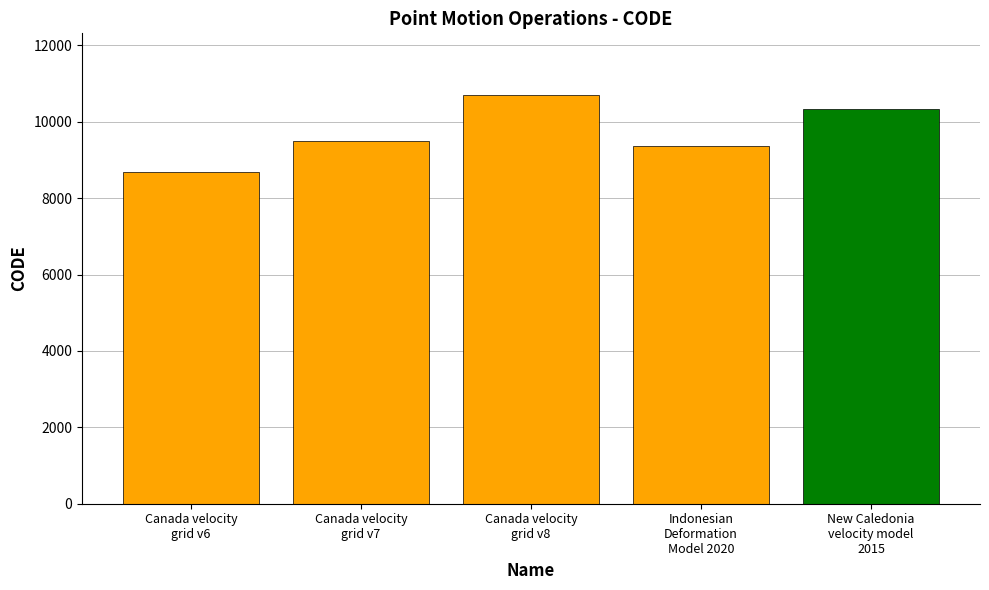

Reading right to left, list all the values displayed in this chart.

New Caledonia
velocity model
2015=10323	Indonesian
Deformation
Model 2020=9375	Canada velocity
grid v8=10707	Canada velocity
grid v7=9483	Canada velocity
grid v6=8676